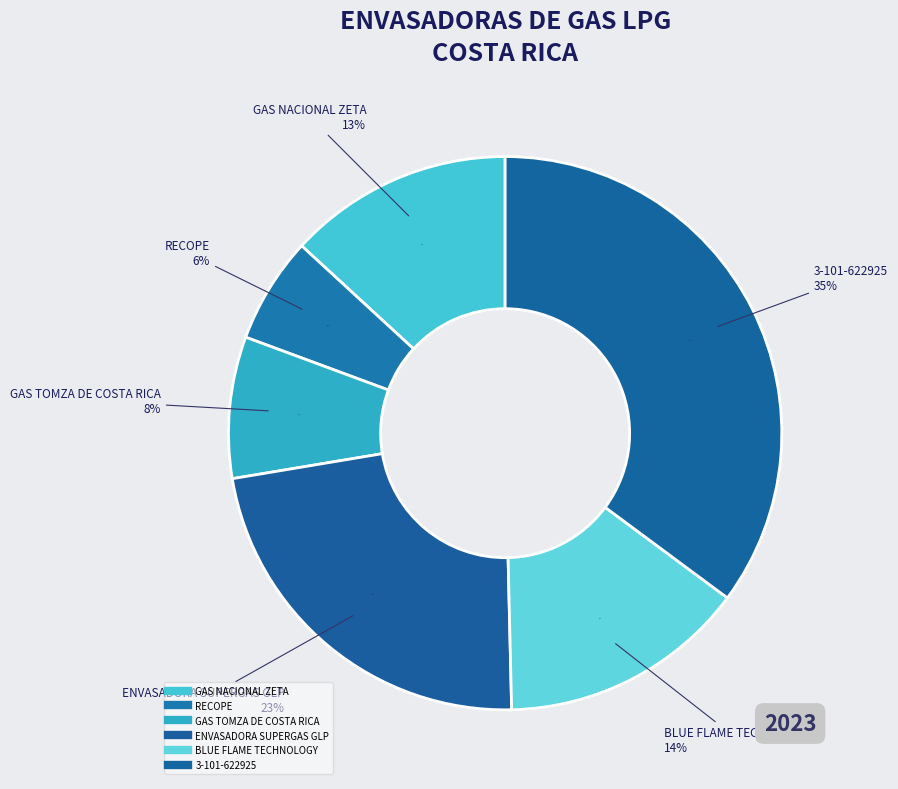

Is it true that RECOPE is 21% of the pie?

False